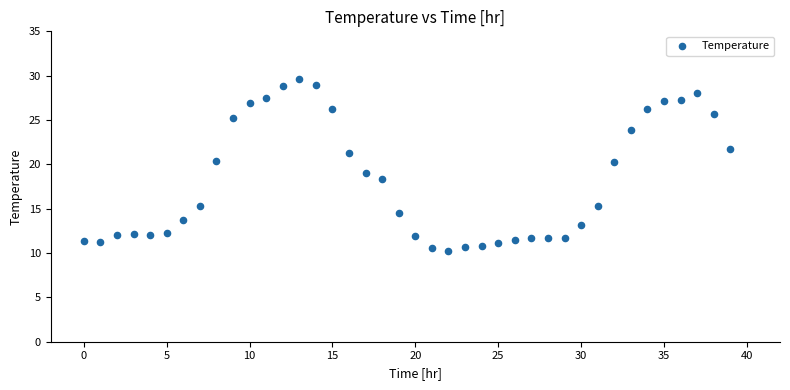

What is the range of Y values (max minus min)?

19.4